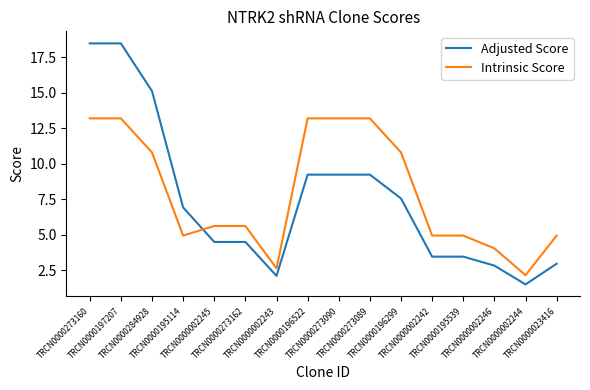

What is the difference between the maximum and minimum values in the Intrinsic Score series?

11.0